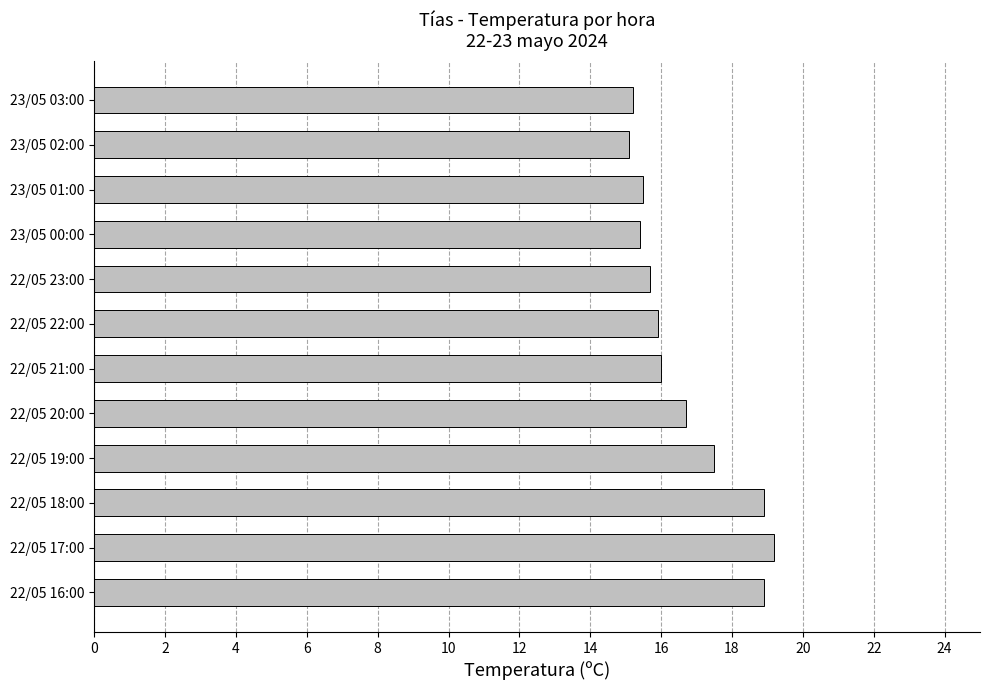

What is the difference between the values at 23/05 01:00 and 22/05 21:00?

0.5